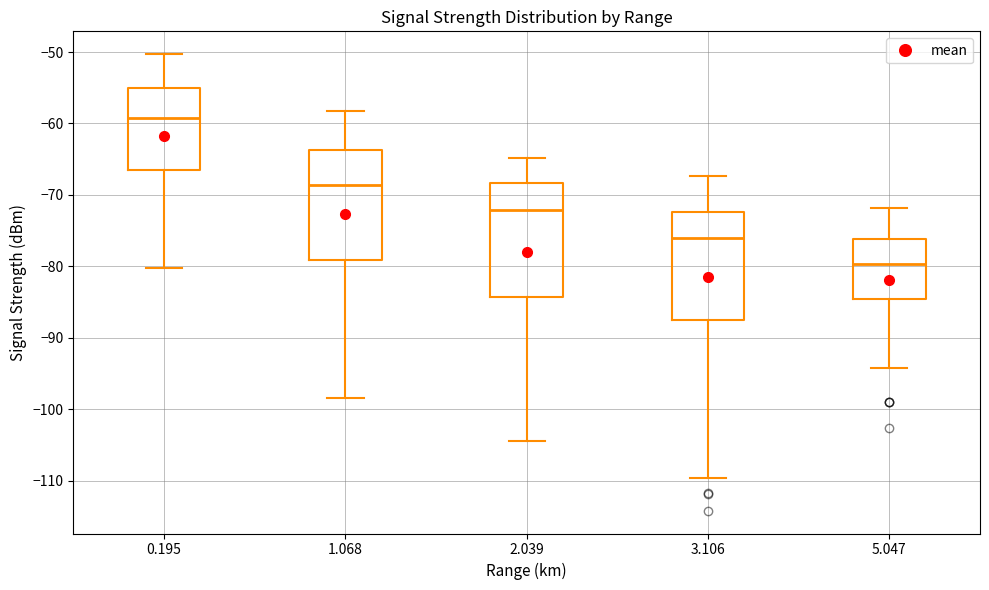

Reading left to right, transcribe this box plot: for each box, give where its median line is, the range the box spans, and where its two whiskers end, as read against the y-axis. The values are not printed on the chart, so give them approximately, as read against the axis.

0.195: median -59, box -66 to -55, whiskers -80 to -50
1.068: median -69, box -79 to -64, whiskers -98 to -58
2.039: median -72, box -84 to -68, whiskers -104 to -65
3.106: median -76, box -88 to -72, whiskers -110 to -67
5.047: median -80, box -85 to -76, whiskers -94 to -72